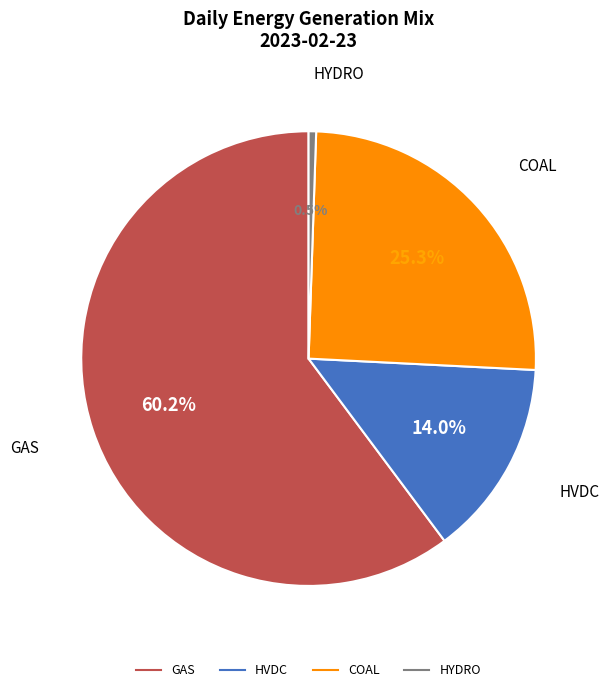

Rank the categories by value from lowest to highest.

HYDRO, HVDC, COAL, GAS